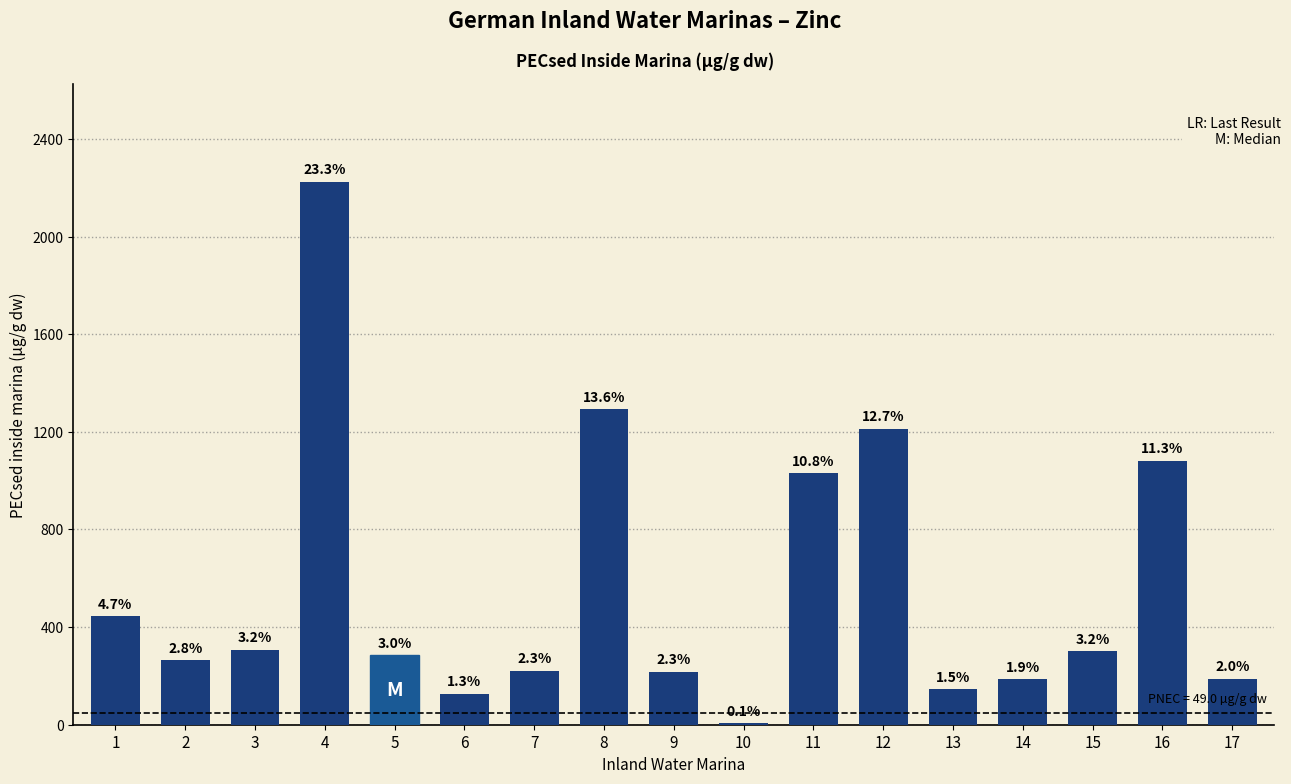

What is the difference between the second highest and minimum values?

1285.7